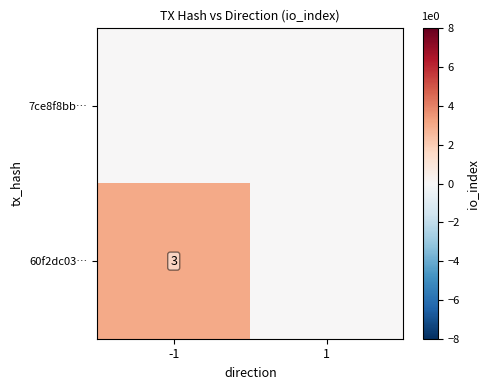

What is the difference between the highest and lowest values at -1?

3